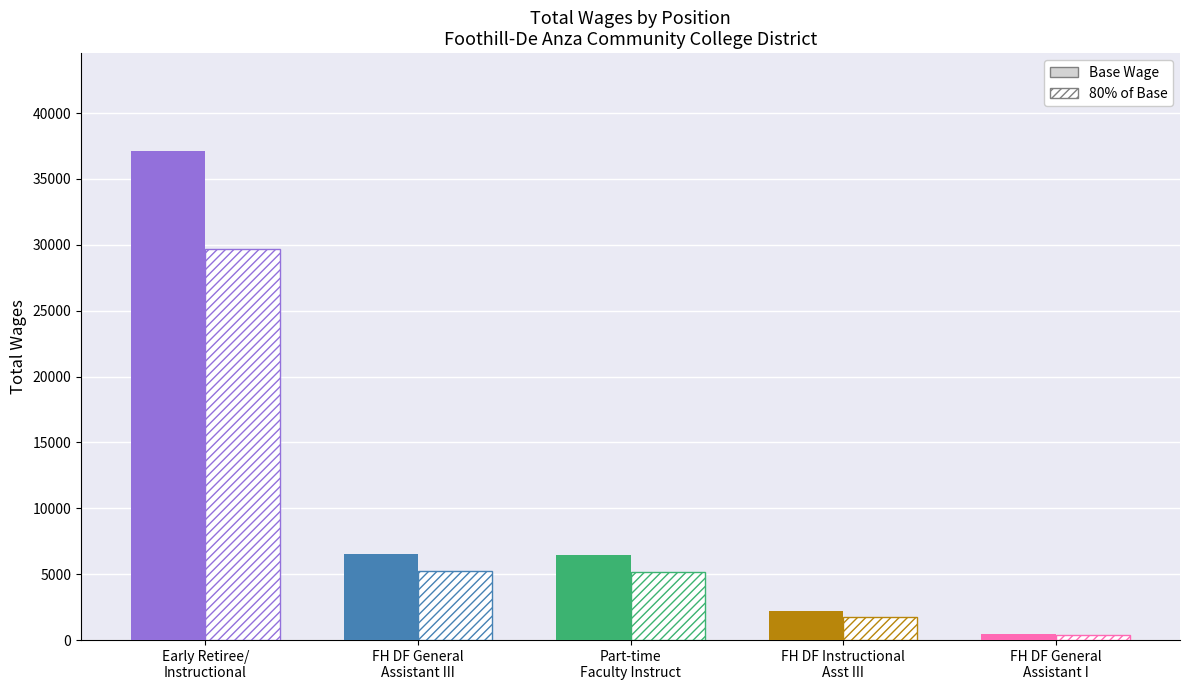

What is the value of the 5th bar from the left?

496